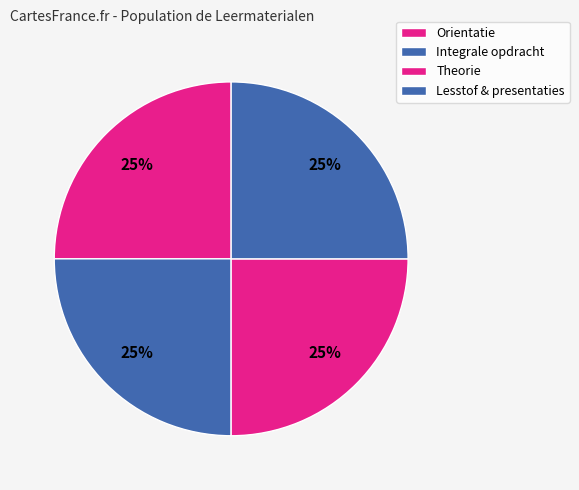

What percentage is the Lesstof & presentaties slice, to the nearest percent?

25%